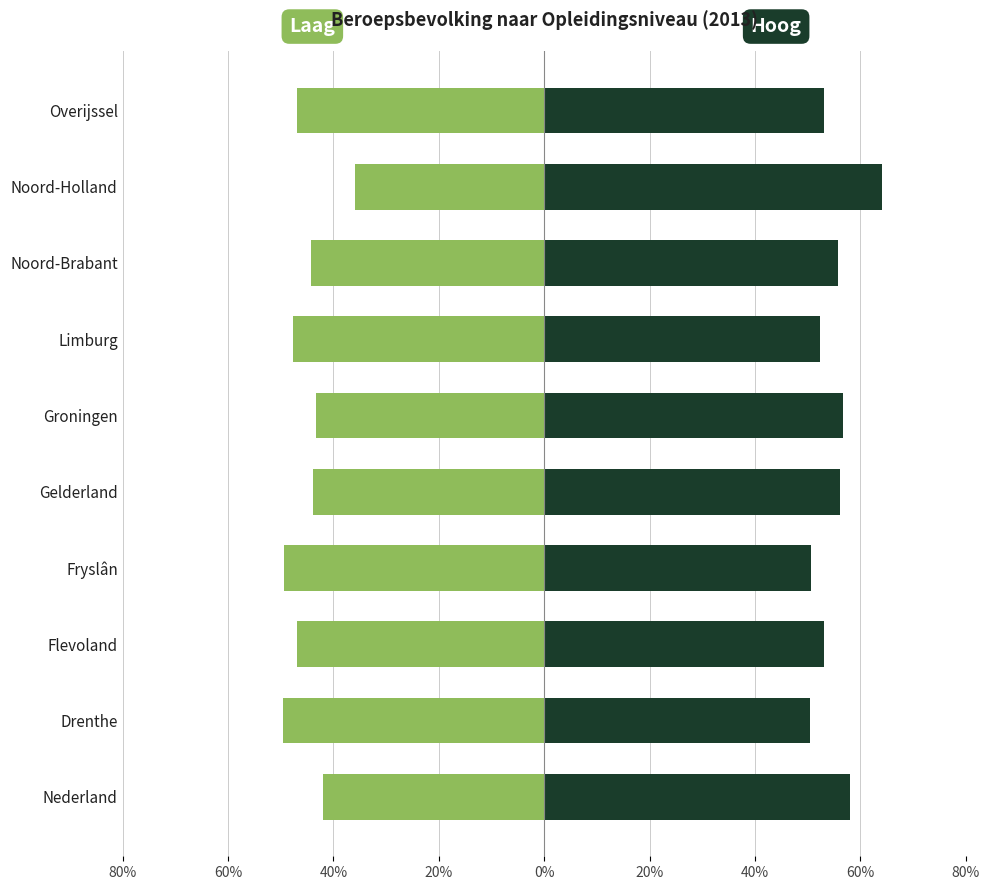

At Gelderland, list the series in order from largest to smallest.

Hoog (rechts), Laag (links)